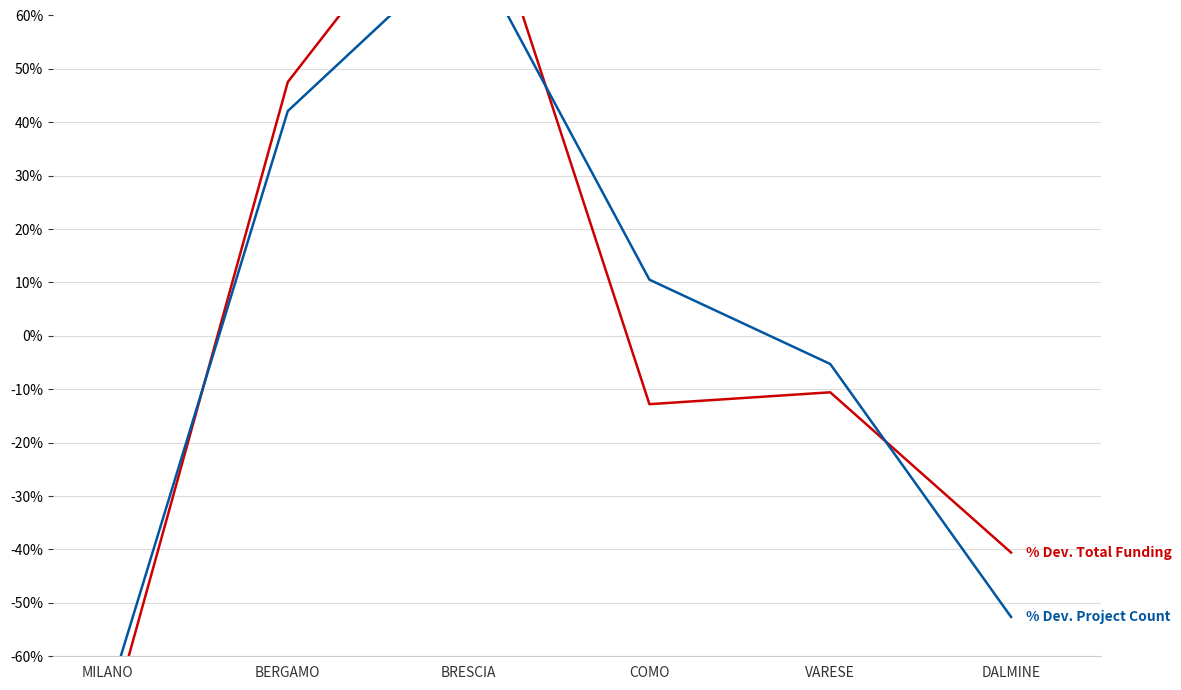

How many values in % Dev. Project Count are below zero?

3